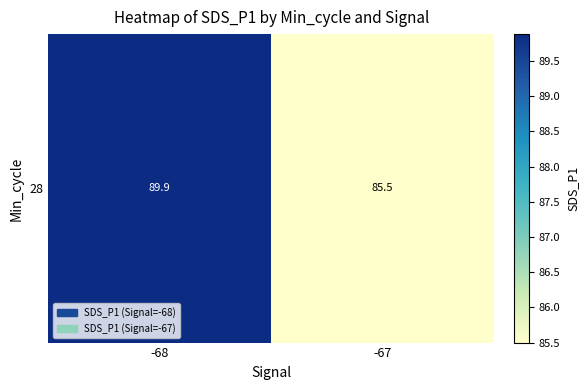

Between -68 and -67, which is larger?

-68